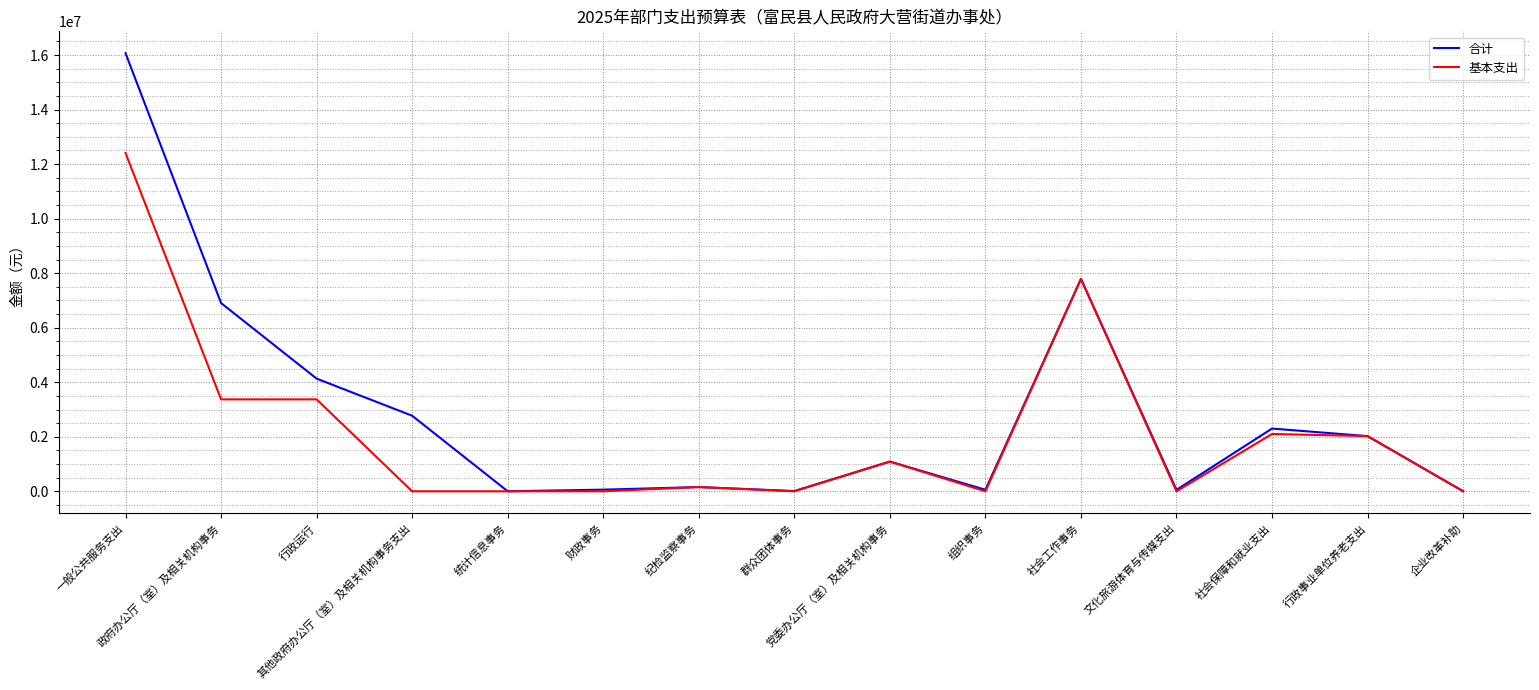

What is the greatest value displayed?

16064732.1